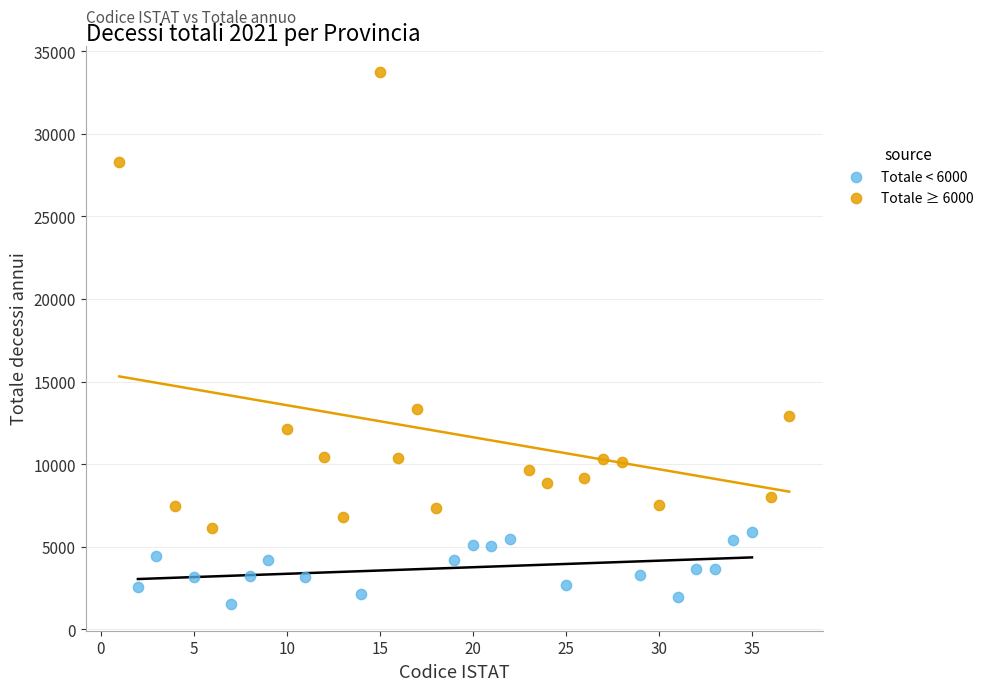

Which series reaches the maximum Y coordinate?

Totale ≥ 6000